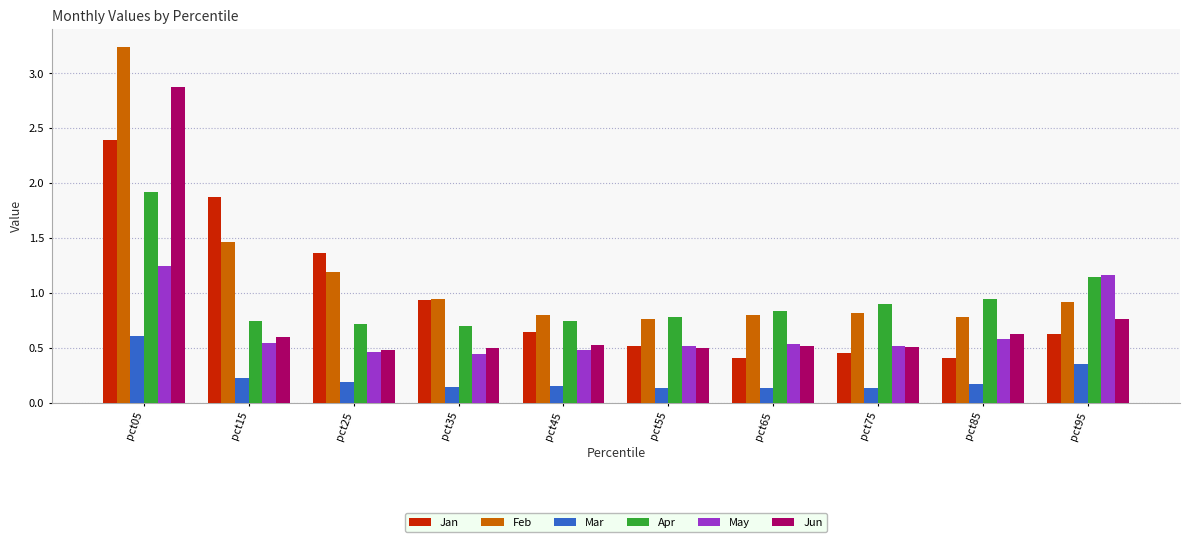

What is the highest value of the Jan series?

2.4